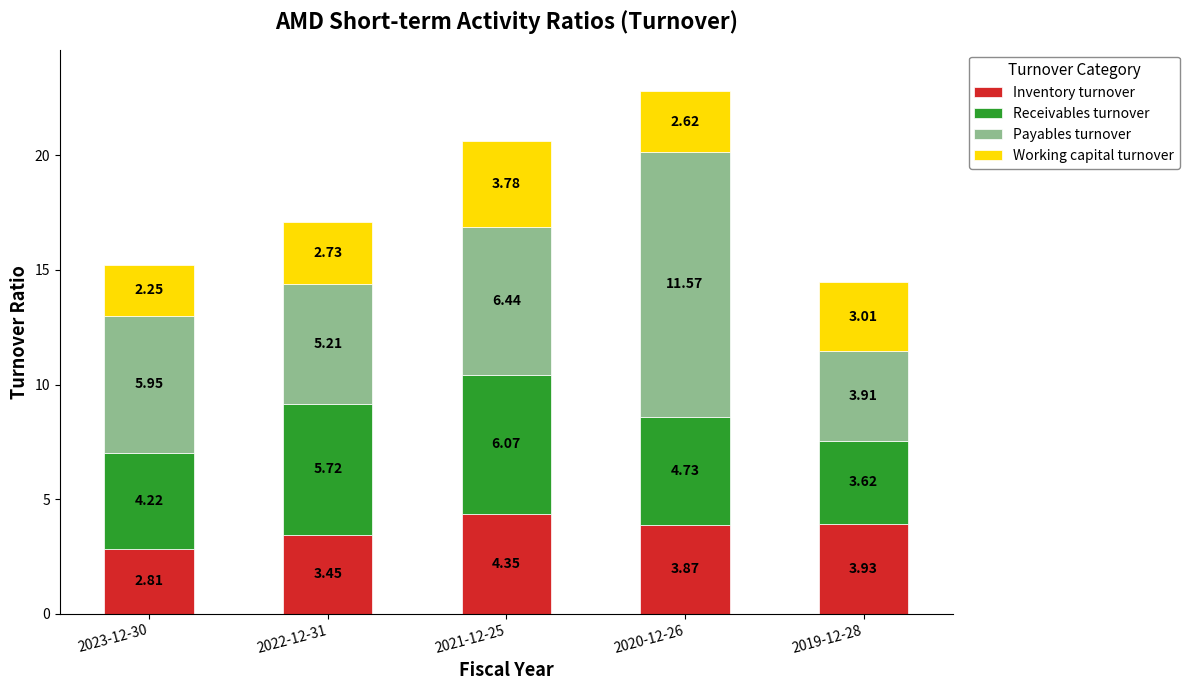

What is the average value of the Inventory turnover series?

3.7